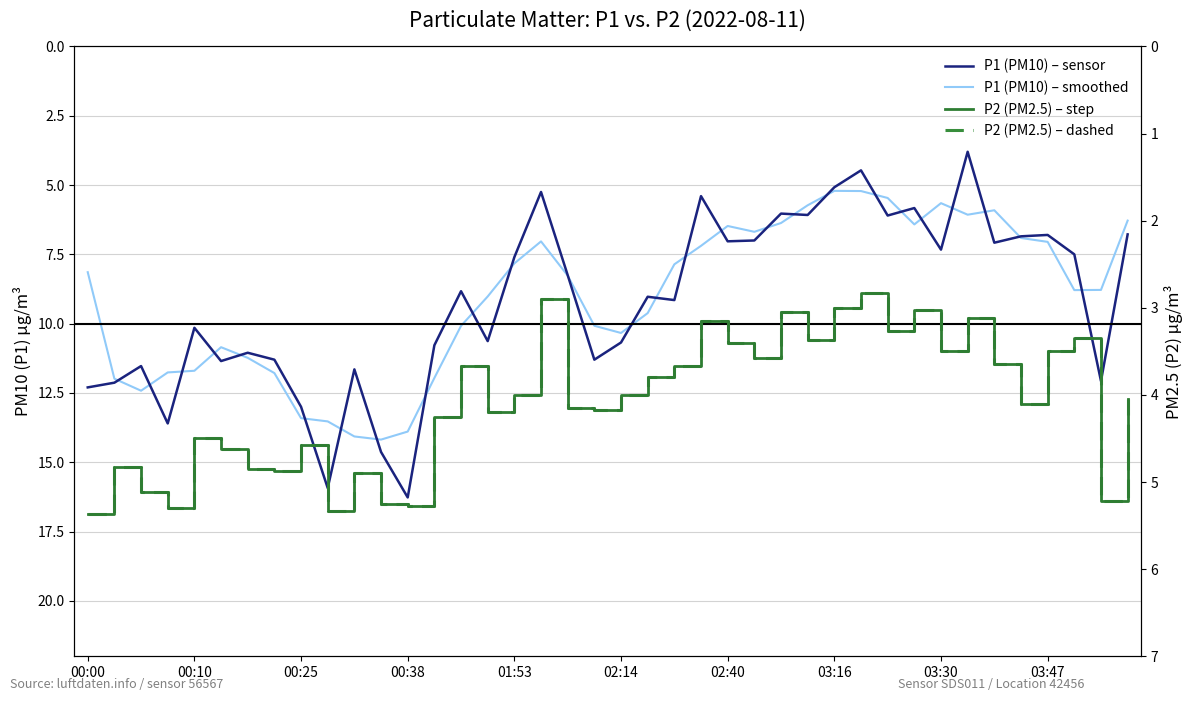

Which category has the highest value in the P1 (PM10) – smoothed series?

11